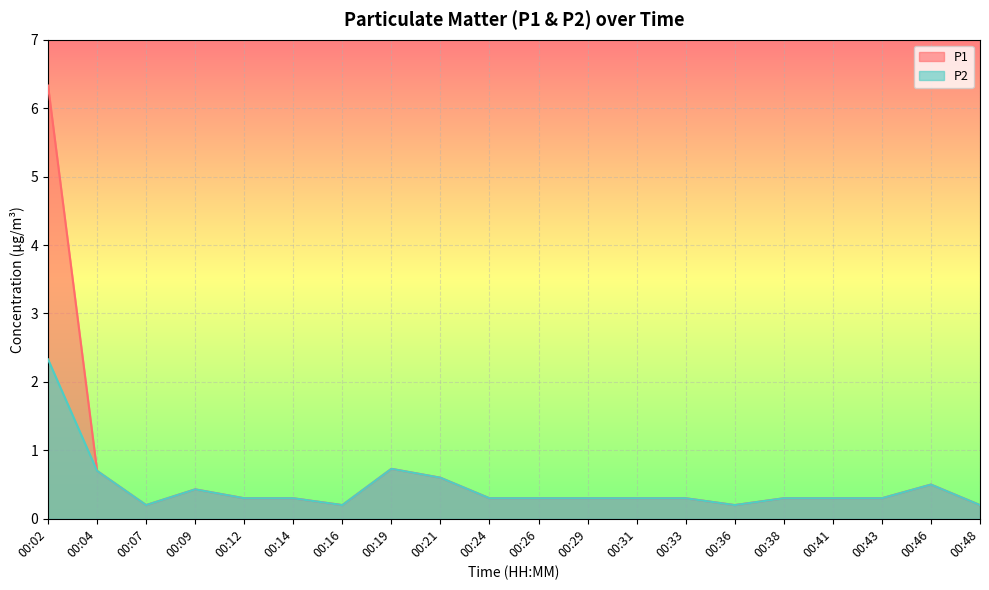

Which has a higher value, 00:07 or 00:14?

00:14